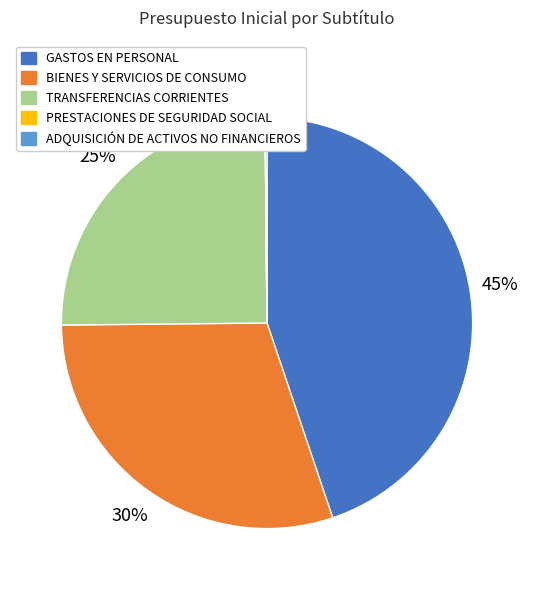

To the nearest percent, what percentage of the pie is TRANSFERENCIAS CORRIENTES?

25%